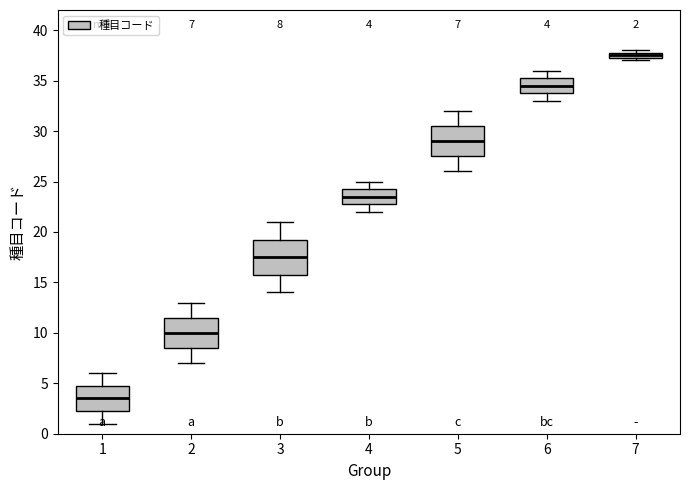

Which box's median line is the highest?

7